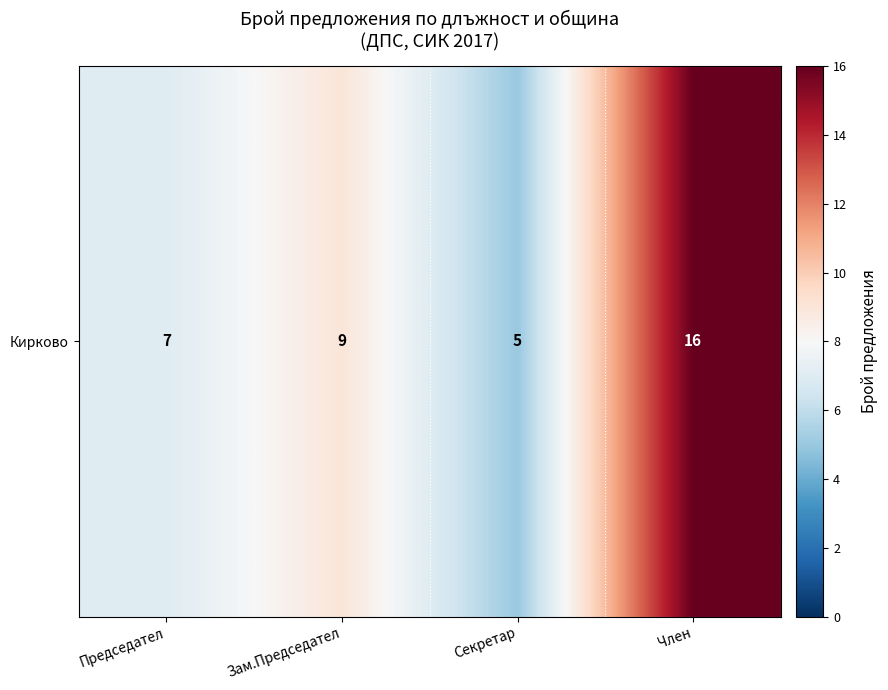

Reading left to right, extract all data points from this chart.

7	9	5	16